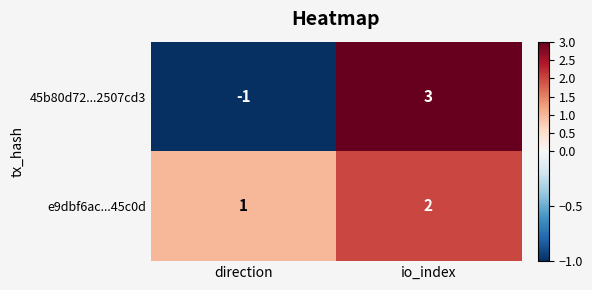

How many distinct data groups are displayed?

2